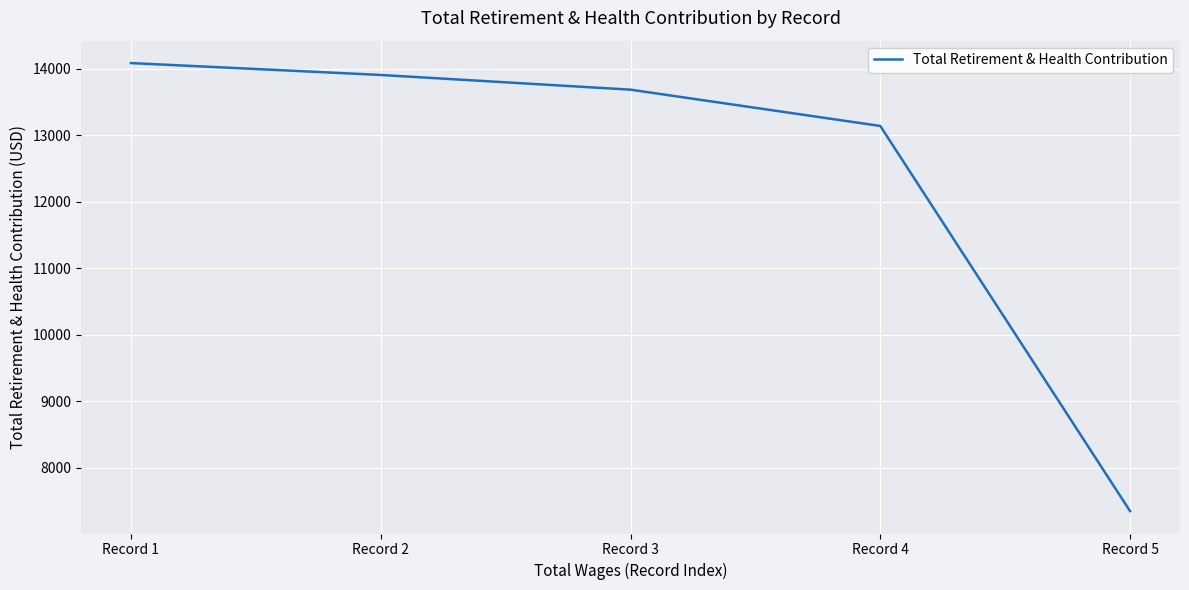

What is the sum of the values at Record 4 and Record 5?

20487